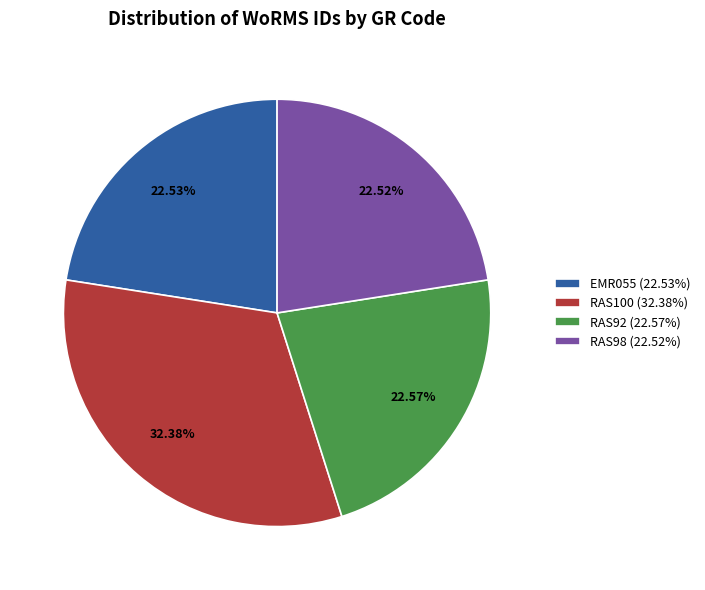

Does any single category account for the majority?

No